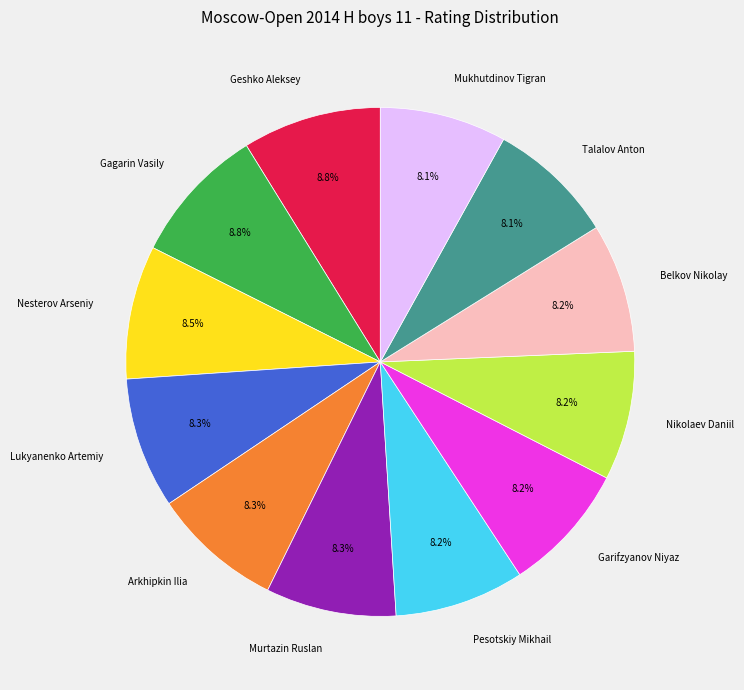

The Arkhipkin Ilia slice represents 8% of the pie. True or false?

True